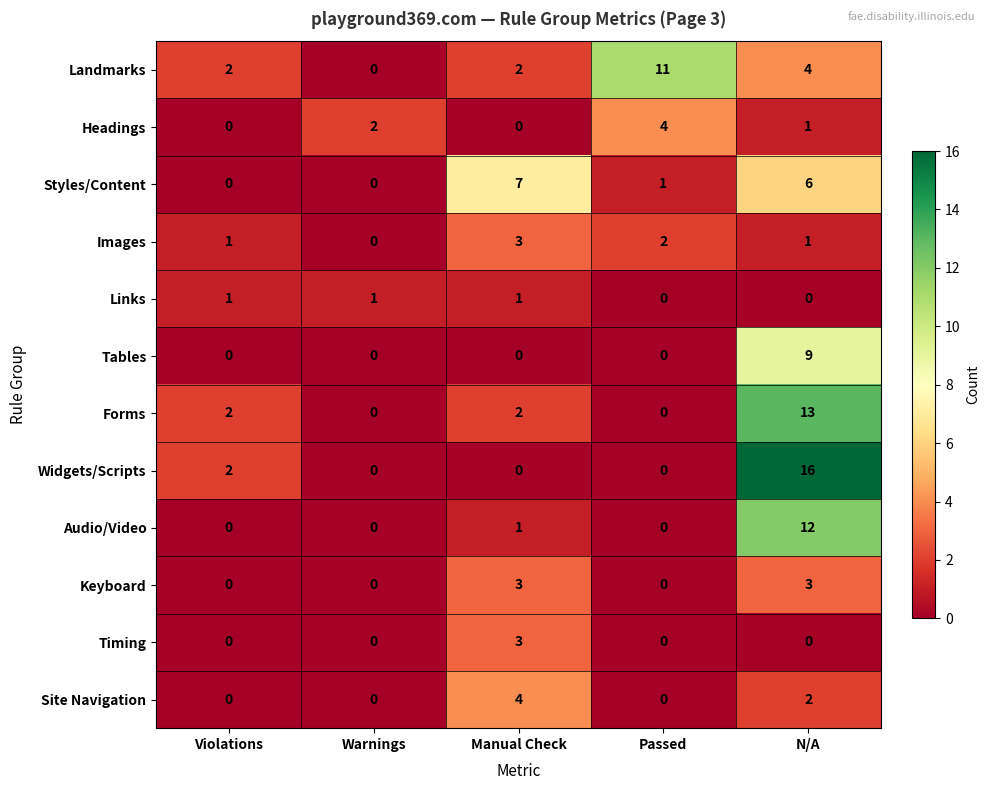

Is the value of Audio/Video at Violations greater than the value of Images at Violations?

No